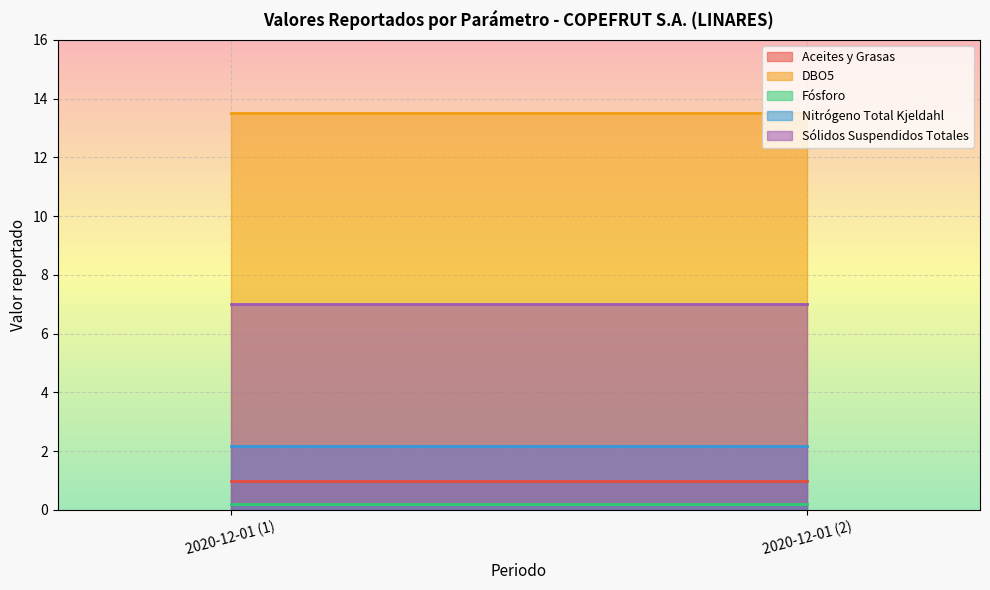

What is the difference between the highest and lowest values at 2020-12-01 (1)?

13.3